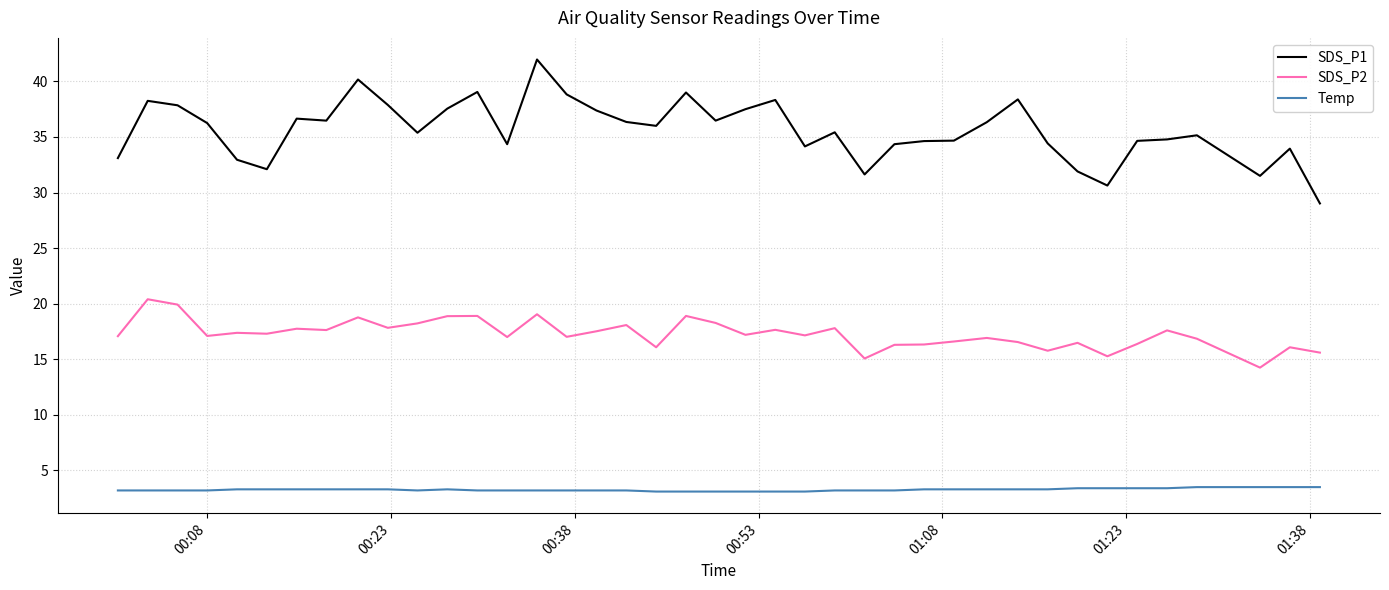

What is the difference between the maximum and second lowest values in the Temp series?

0.4